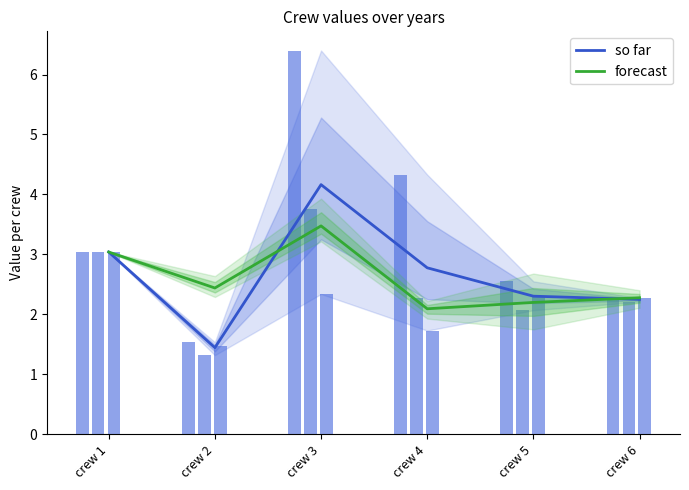

Reading left to right, list all the values displayed in this chart.

so far: crew 1=3.0	crew 2=1.4	crew 3=4.2	crew 4=2.8	crew 5=2.3	crew 6=2.2
forecast: crew 1=3.0	crew 2=2.4	crew 3=3.5	crew 4=2.1	crew 5=2.2	crew 6=2.3